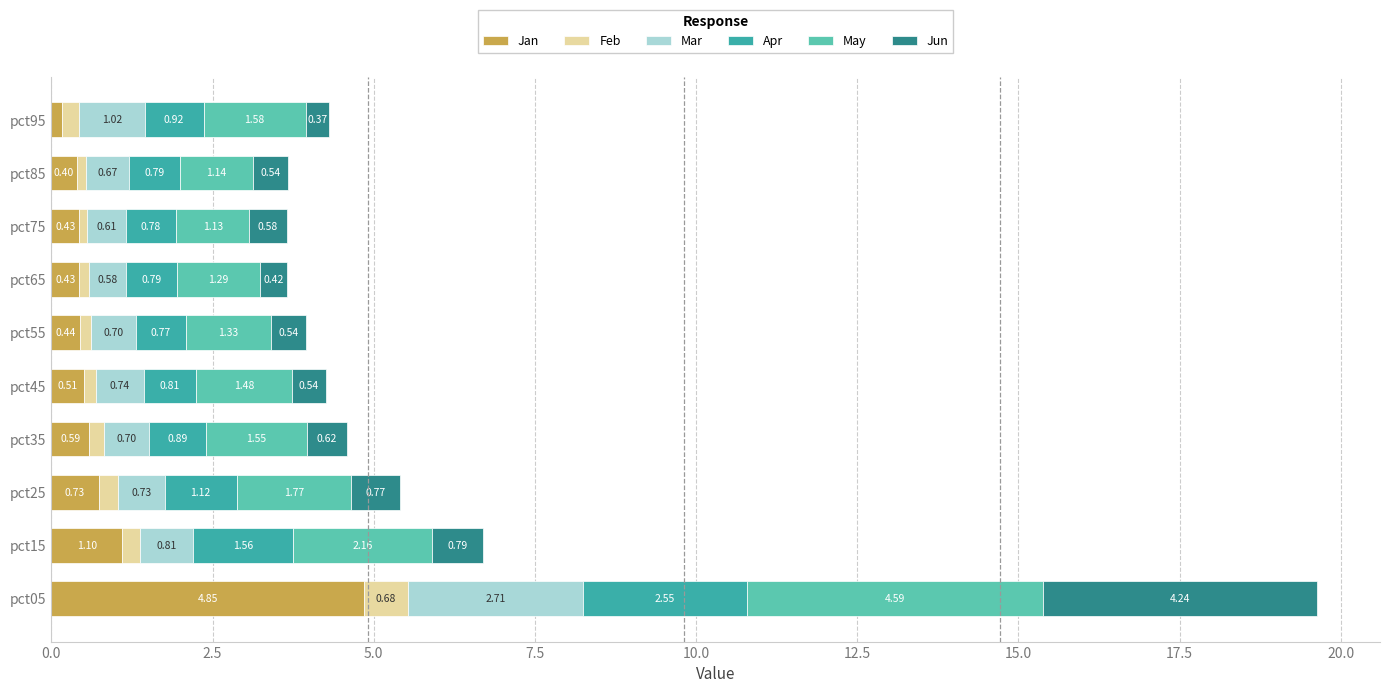

At which category is the sum across all series the highest?

pct05